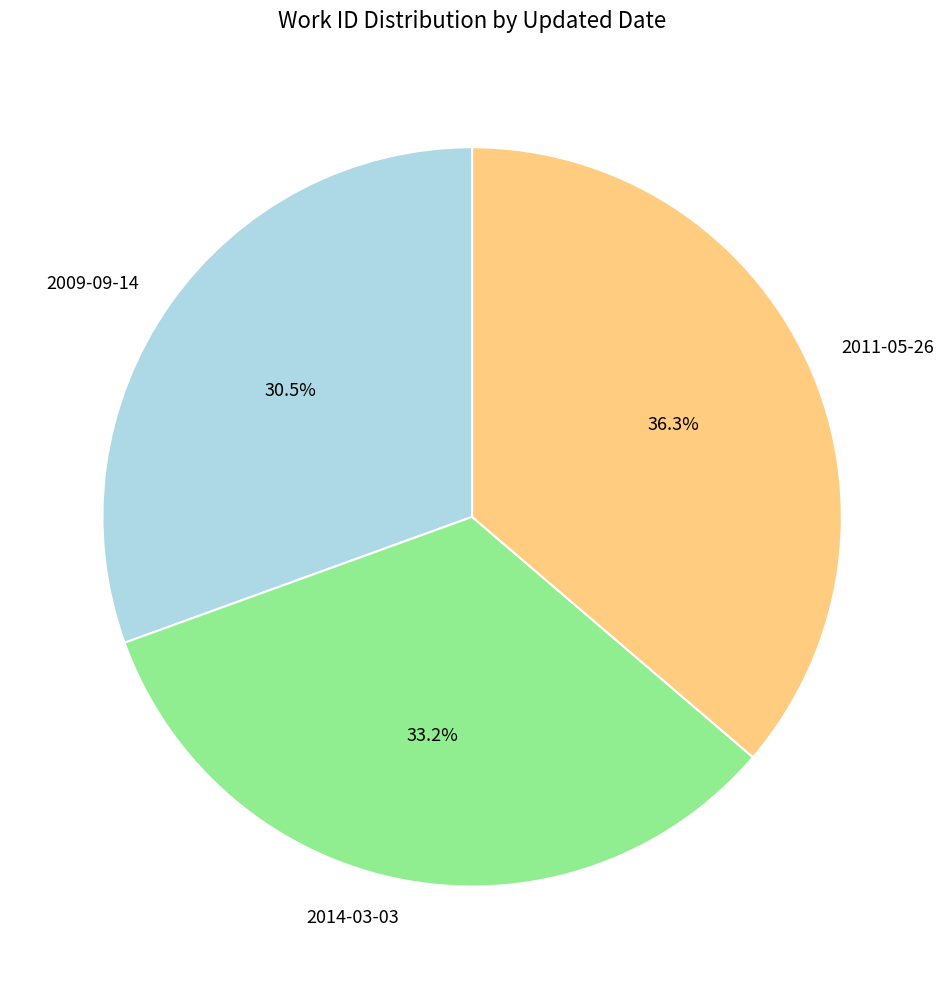

Approximately how many times larger is the value at 2009-09-14 compared to 2014-03-03?

0.9